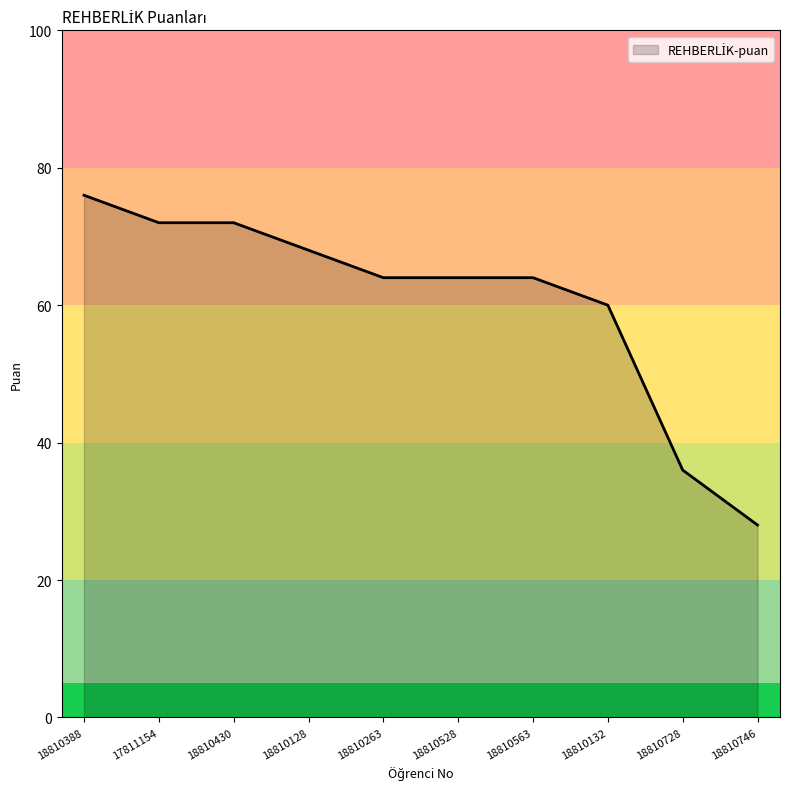

True or false: the data shows 42 at 18810388.

False